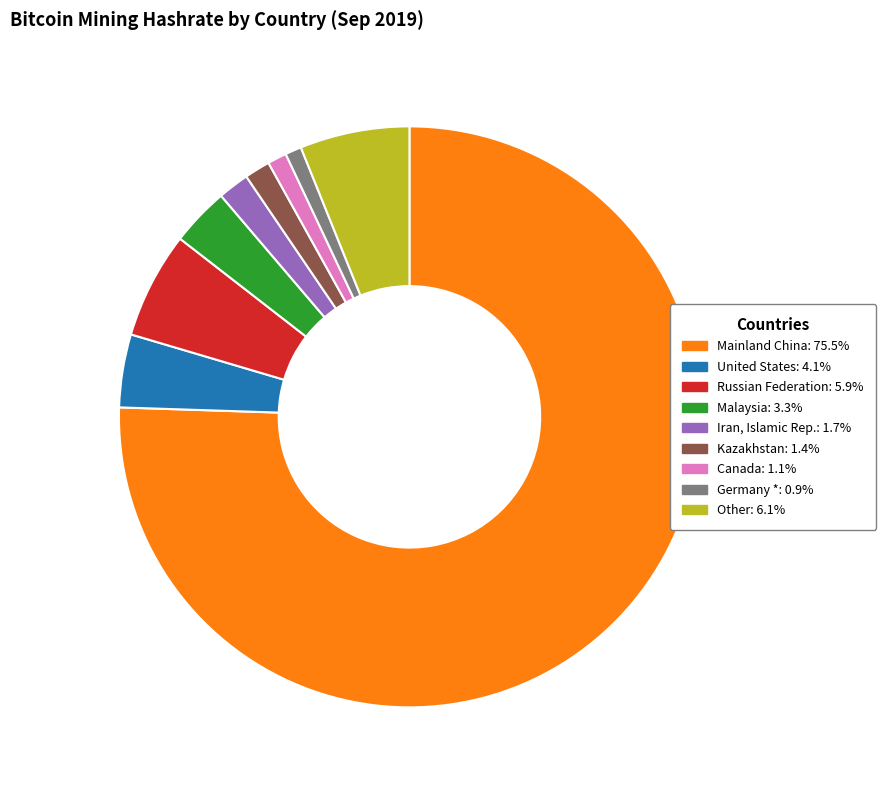

Which category has the biggest portion of the pie?

Mainland China